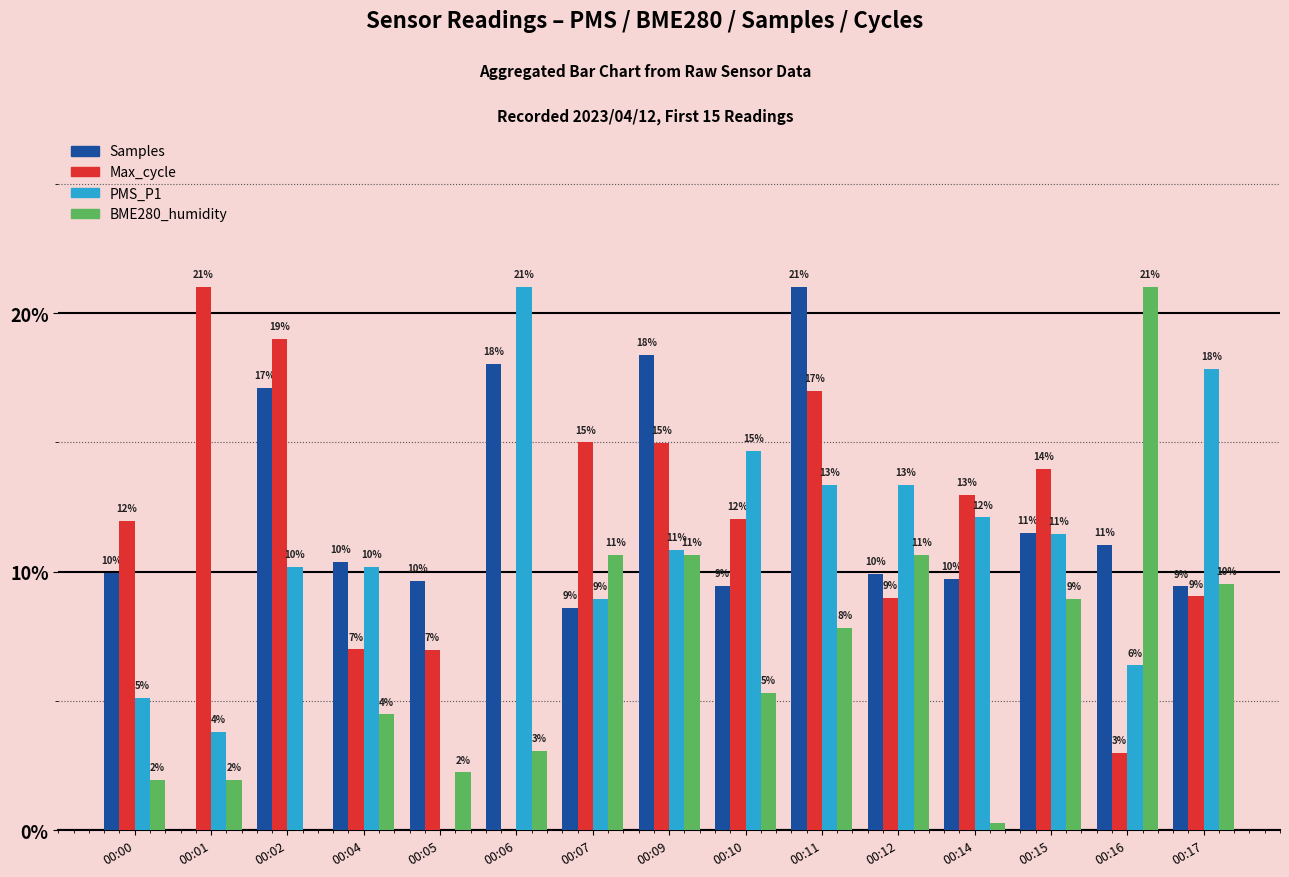

How many distinct data groups are displayed?

4